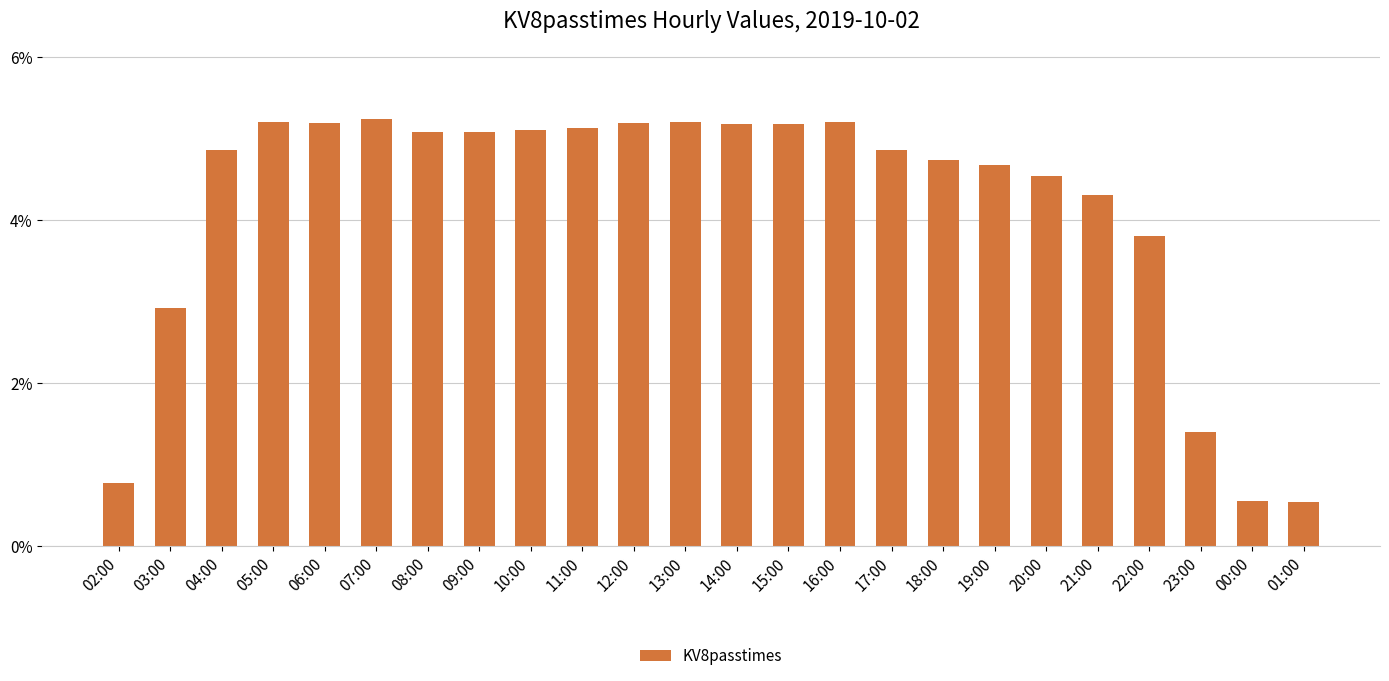

The value at 11:00 is 0.0. True or false?

False